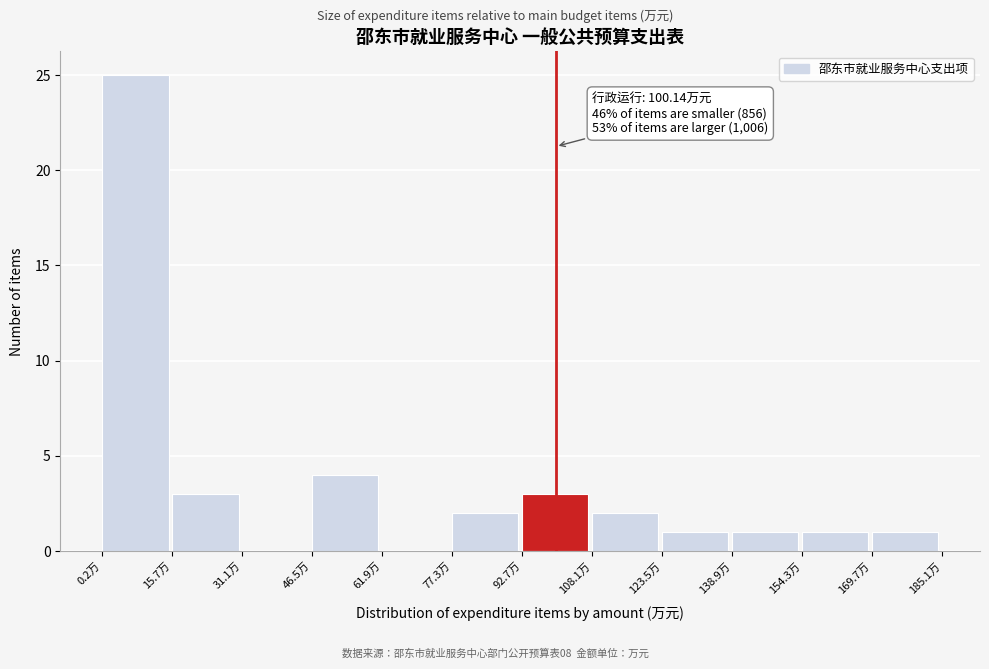

Over which range of the x-axis is the bar tallest?

0 to 16